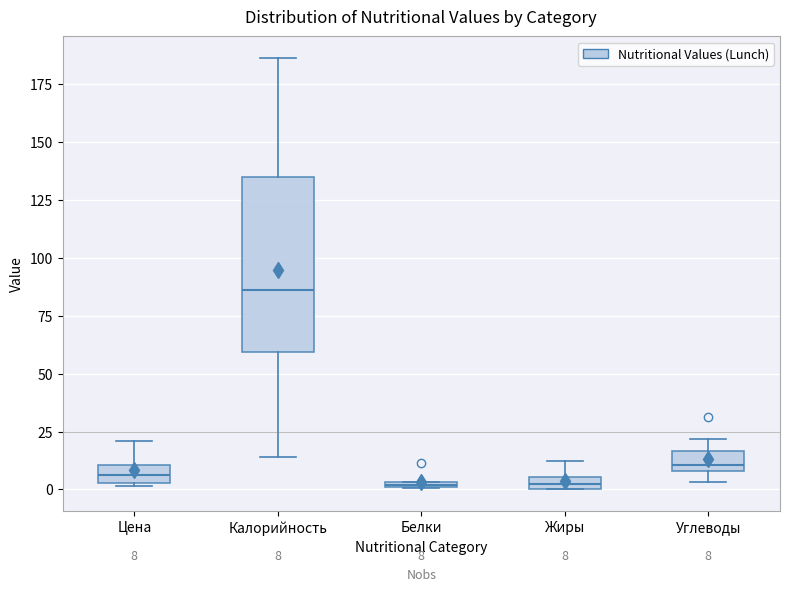

Which box has the highest median line?

Калорийность